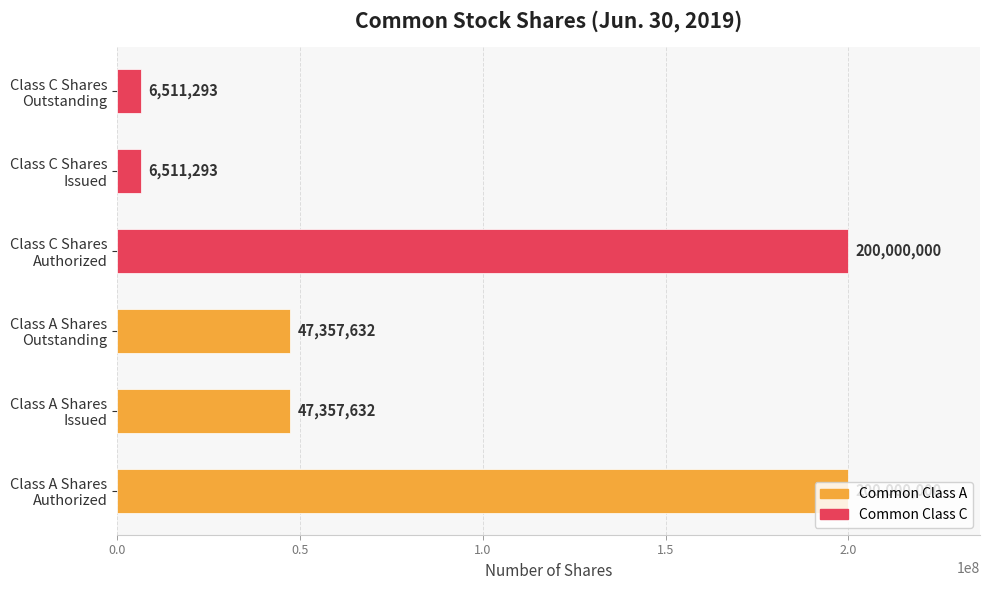

How many values are between 6511293 and 200000000?

6